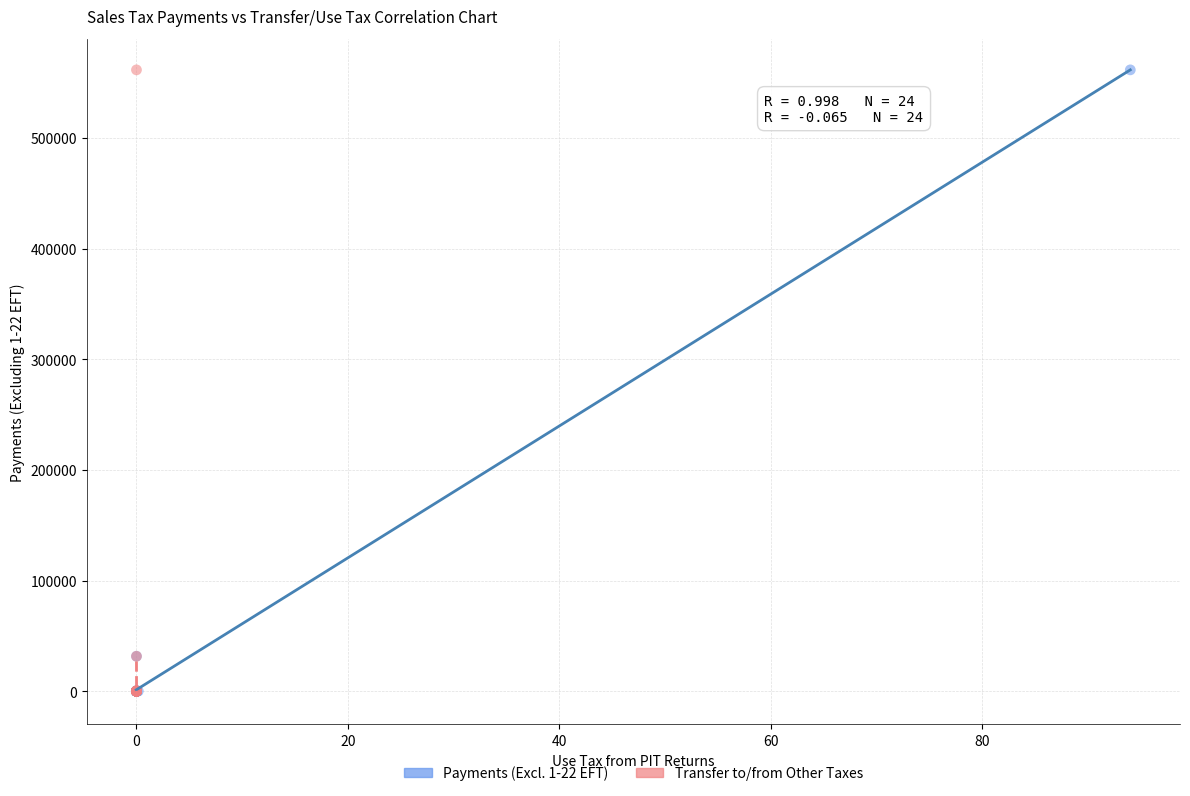

What are all the series names shown in the legend?

Payments (Excl. 1-22 EFT), Transfer to/from Other Taxes